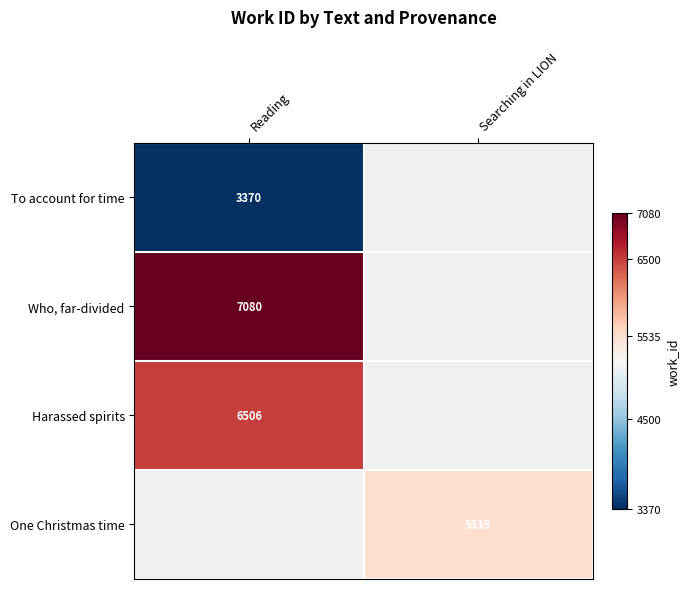

Which label corresponds to the largest value in the chart?

Reading